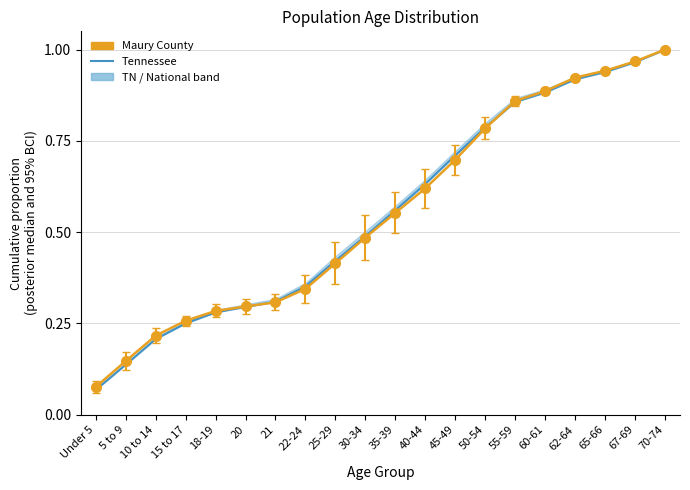

The chart shows a value of 0.3 at 15 to 17. True or false?

True